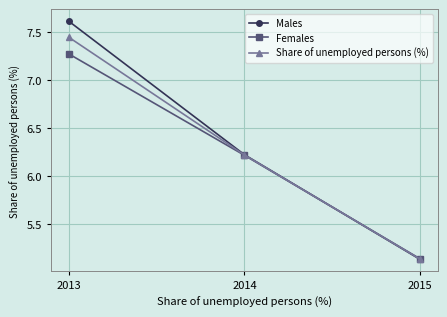

What are all the series names shown in the legend?

Males, Females, Share of unemployed persons (%)